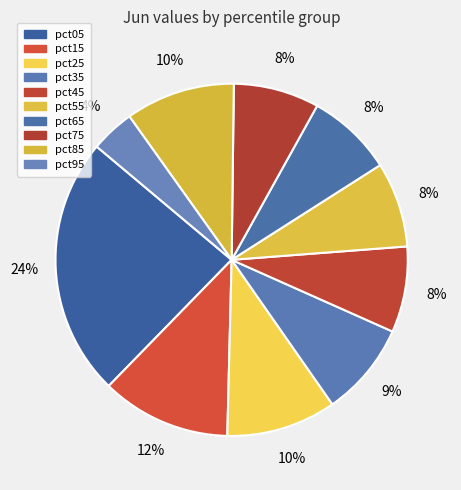

To the nearest percent, what percentage of the pie is pct55?

8%